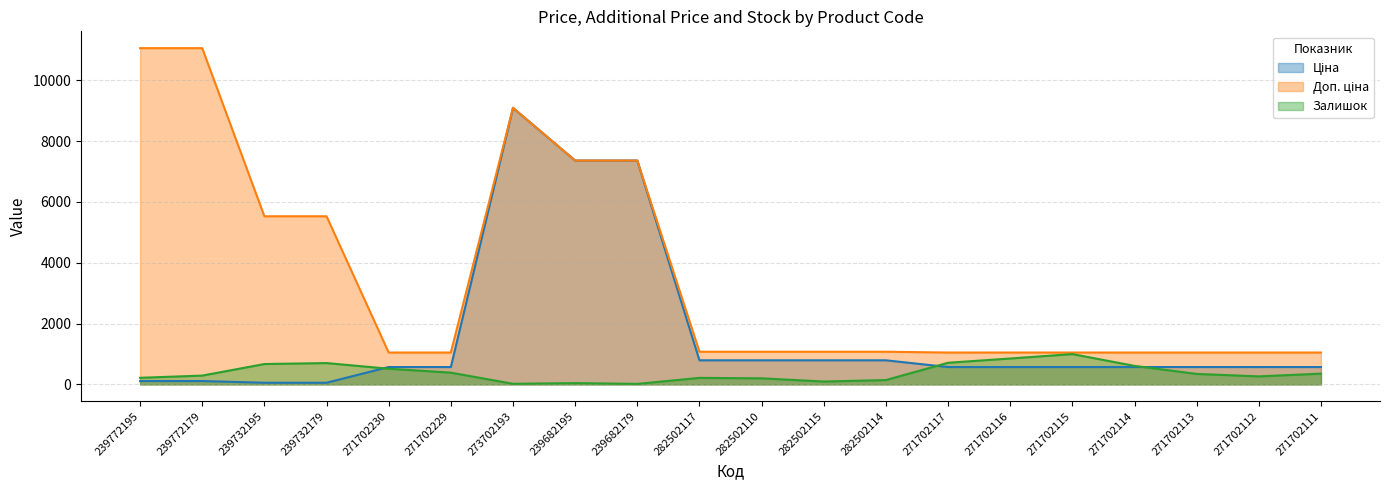

At how many categories does at least one series exceed 5531?

5